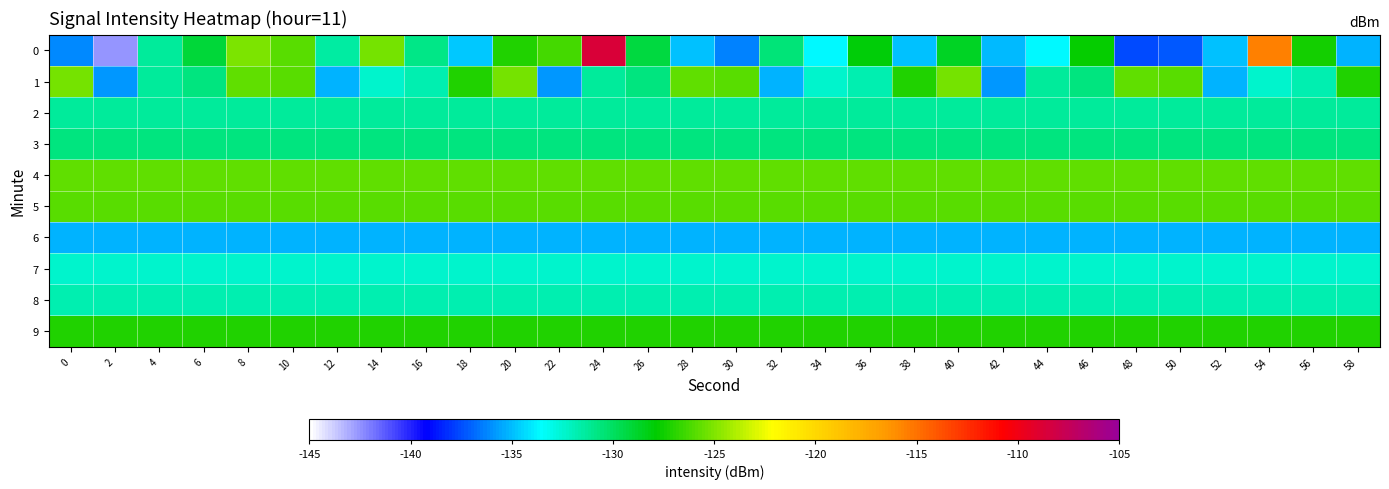

Reading left to right, extract all data points from this chart.

0: 0=-136.2	2=-142.6	4=-131.3	6=-129.1	8=-125.0	10=-125.8	12=-131.5	14=-125.3	16=-130.8	18=-134.8	20=-127.0	22=-126.3	24=-108.6	26=-129.3	28=-135.0	30=-136.3	32=-130.5	34=-133.7	36=-128.1	38=-134.9	40=-128.6	42=-135.1	44=-133.7	46=-127.8	48=-137.6	50=-137.3	52=-135.0	54=-115.5	56=-127.5	58=-135.2
1: 0=-125.2	2=-135.9	4=-131.4	6=-130.7	8=-125.6	10=-125.9	12=-135.2	14=-132.5	16=-131.8	18=-127.1	20=-125.2	22=-135.9	24=-131.4	26=-130.7	28=-125.6	30=-125.9	32=-135.2	34=-132.5	36=-131.8	38=-127.1	40=-125.2	42=-135.9	44=-131.4	46=-130.7	48=-125.6	50=-125.9	52=-135.2	54=-132.5	56=-131.8	58=-127.1
2: 0=-131.4	2=-131.4	4=-131.4	6=-131.4	8=-131.4	10=-131.4	12=-131.4	14=-131.4	16=-131.4	18=-131.4	20=-131.4	22=-131.4	24=-131.4	26=-131.4	28=-131.4	30=-131.4	32=-131.4	34=-131.4	36=-131.4	38=-131.4	40=-131.4	42=-131.4	44=-131.4	46=-131.4	48=-131.4	50=-131.4	52=-131.4	54=-131.4	56=-131.4	58=-131.4
3: 0=-130.7	2=-130.7	4=-130.7	6=-130.7	8=-130.7	10=-130.7	12=-130.7	14=-130.7	16=-130.7	18=-130.7	20=-130.7	22=-130.7	24=-130.7	26=-130.7	28=-130.7	30=-130.7	32=-130.7	34=-130.7	36=-130.7	38=-130.7	40=-130.7	42=-130.7	44=-130.7	46=-130.7	48=-130.7	50=-130.7	52=-130.7	54=-130.7	56=-130.7	58=-130.7
4: 0=-125.6	2=-125.6	4=-125.6	6=-125.6	8=-125.6	10=-125.6	12=-125.6	14=-125.6	16=-125.6	18=-125.6	20=-125.6	22=-125.6	24=-125.6	26=-125.6	28=-125.6	30=-125.6	32=-125.6	34=-125.6	36=-125.6	38=-125.6	40=-125.6	42=-125.6	44=-125.6	46=-125.6	48=-125.6	50=-125.6	52=-125.6	54=-125.6	56=-125.6	58=-125.6
5: 0=-125.9	2=-125.9	4=-125.9	6=-125.9	8=-125.9	10=-125.9	12=-125.9	14=-125.9	16=-125.9	18=-125.9	20=-125.9	22=-125.9	24=-125.9	26=-125.9	28=-125.9	30=-125.9	32=-125.9	34=-125.9	36=-125.9	38=-125.9	40=-125.9	42=-125.9	44=-125.9	46=-125.9	48=-125.9	50=-125.9	52=-125.9	54=-125.9	56=-125.9	58=-125.9
6: 0=-135.2	2=-135.2	4=-135.2	6=-135.2	8=-135.2	10=-135.2	12=-135.2	14=-135.2	16=-135.2	18=-135.2	20=-135.2	22=-135.2	24=-135.2	26=-135.2	28=-135.2	30=-135.2	32=-135.2	34=-135.2	36=-135.2	38=-135.2	40=-135.2	42=-135.2	44=-135.2	46=-135.2	48=-135.2	50=-135.2	52=-135.2	54=-135.2	56=-135.2	58=-135.2
7: 0=-132.5	2=-132.5	4=-132.5	6=-132.5	8=-132.5	10=-132.5	12=-132.5	14=-132.5	16=-132.5	18=-132.5	20=-132.5	22=-132.5	24=-132.5	26=-132.5	28=-132.5	30=-132.5	32=-132.5	34=-132.5	36=-132.5	38=-132.5	40=-132.5	42=-132.5	44=-132.5	46=-132.5	48=-132.5	50=-132.5	52=-132.5	54=-132.5	56=-132.5	58=-132.5
8: 0=-131.8	2=-131.8	4=-131.8	6=-131.8	8=-131.8	10=-131.8	12=-131.8	14=-131.8	16=-131.8	18=-131.8	20=-131.8	22=-131.8	24=-131.8	26=-131.8	28=-131.8	30=-131.8	32=-131.8	34=-131.8	36=-131.8	38=-131.8	40=-131.8	42=-131.8	44=-131.8	46=-131.8	48=-131.8	50=-131.8	52=-131.8	54=-131.8	56=-131.8	58=-131.8
9: 0=-127.1	2=-127.1	4=-127.1	6=-127.1	8=-127.1	10=-127.1	12=-127.1	14=-127.1	16=-127.1	18=-127.1	20=-127.1	22=-127.1	24=-127.1	26=-127.1	28=-127.1	30=-127.1	32=-127.1	34=-127.1	36=-127.1	38=-127.1	40=-127.1	42=-127.1	44=-127.1	46=-127.1	48=-127.1	50=-127.1	52=-127.1	54=-127.1	56=-127.1	58=-127.1